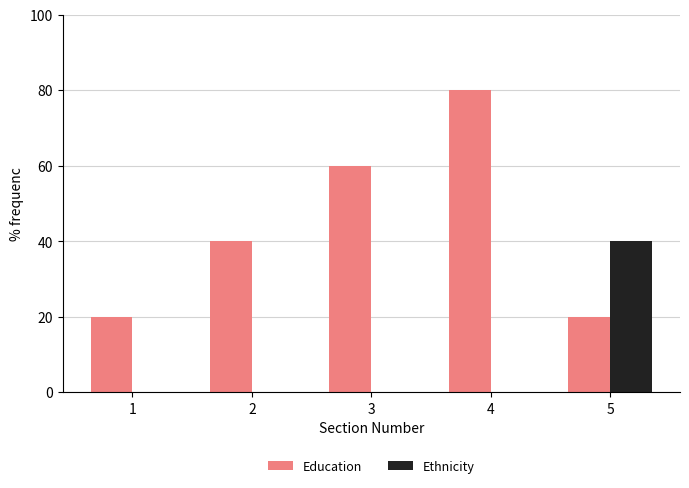

Reading left to right, list all the values displayed in this chart.

Education: 1=20	2=40	3=60	4=80	5=20
Ethnicity: 1=0	2=0	3=0	4=0	5=40